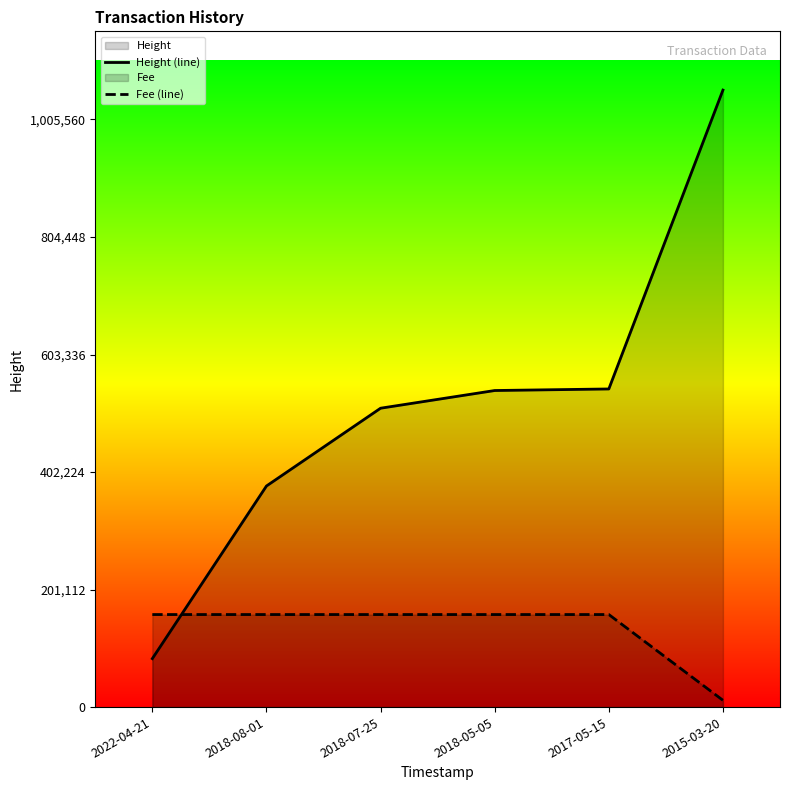

How many data points in Fee (line) are above 158375?

5